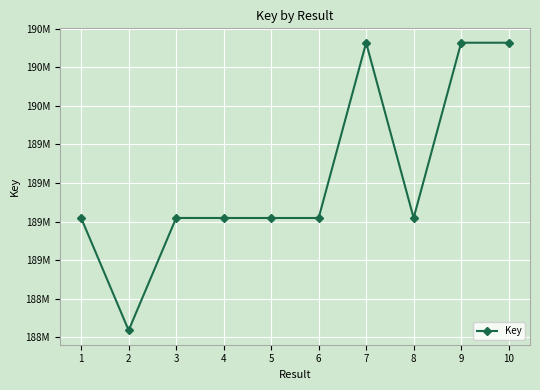

What is the minimum value shown in the chart?

188546121